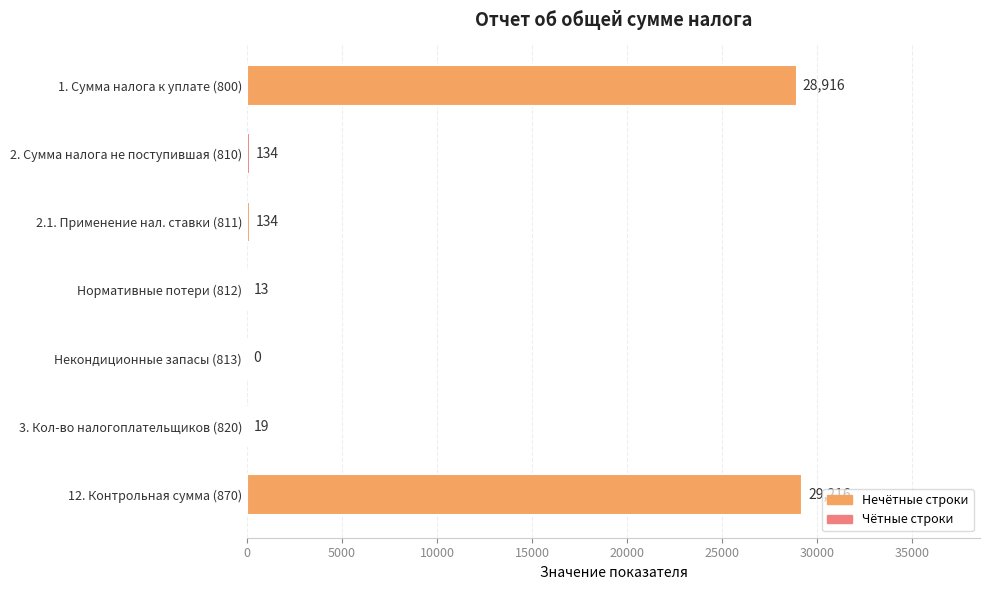

At which category does the chart reach its peak across all series?

12. Контрольная сумма (870)